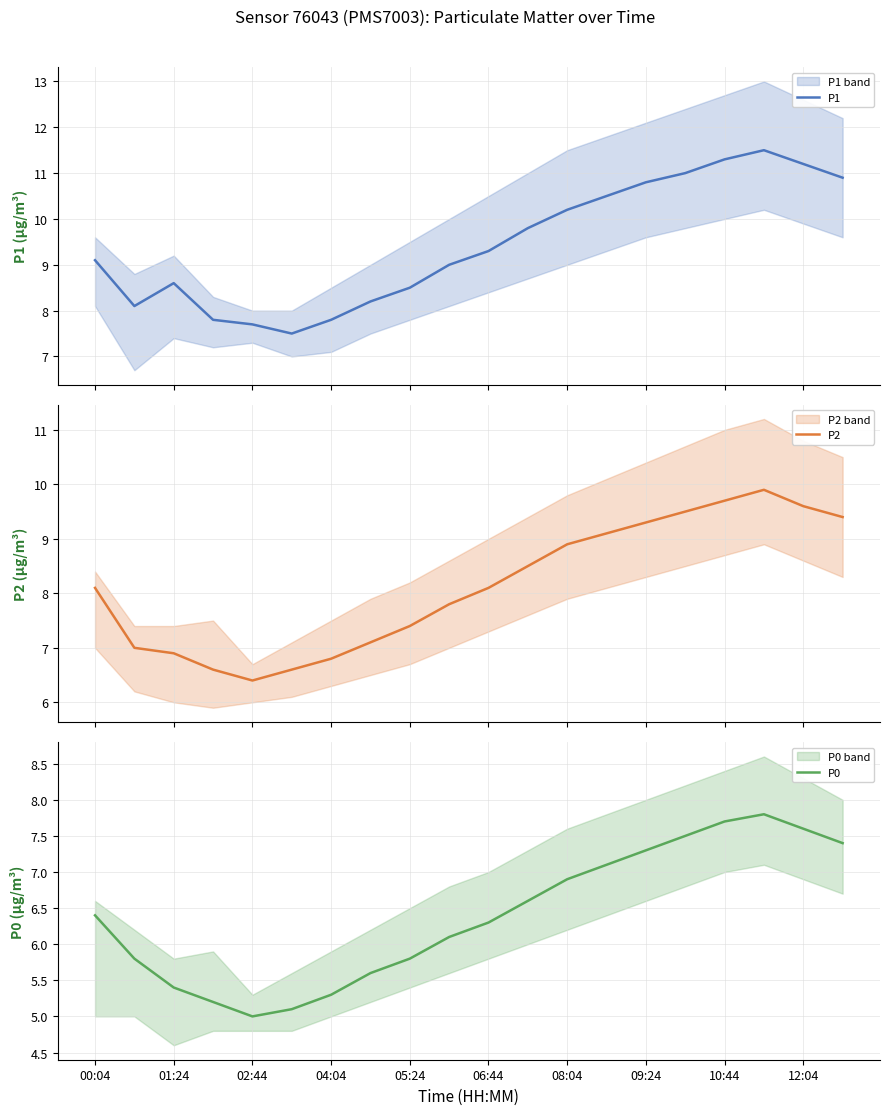

What is the approximate value of P0 at 01:24?

5.4